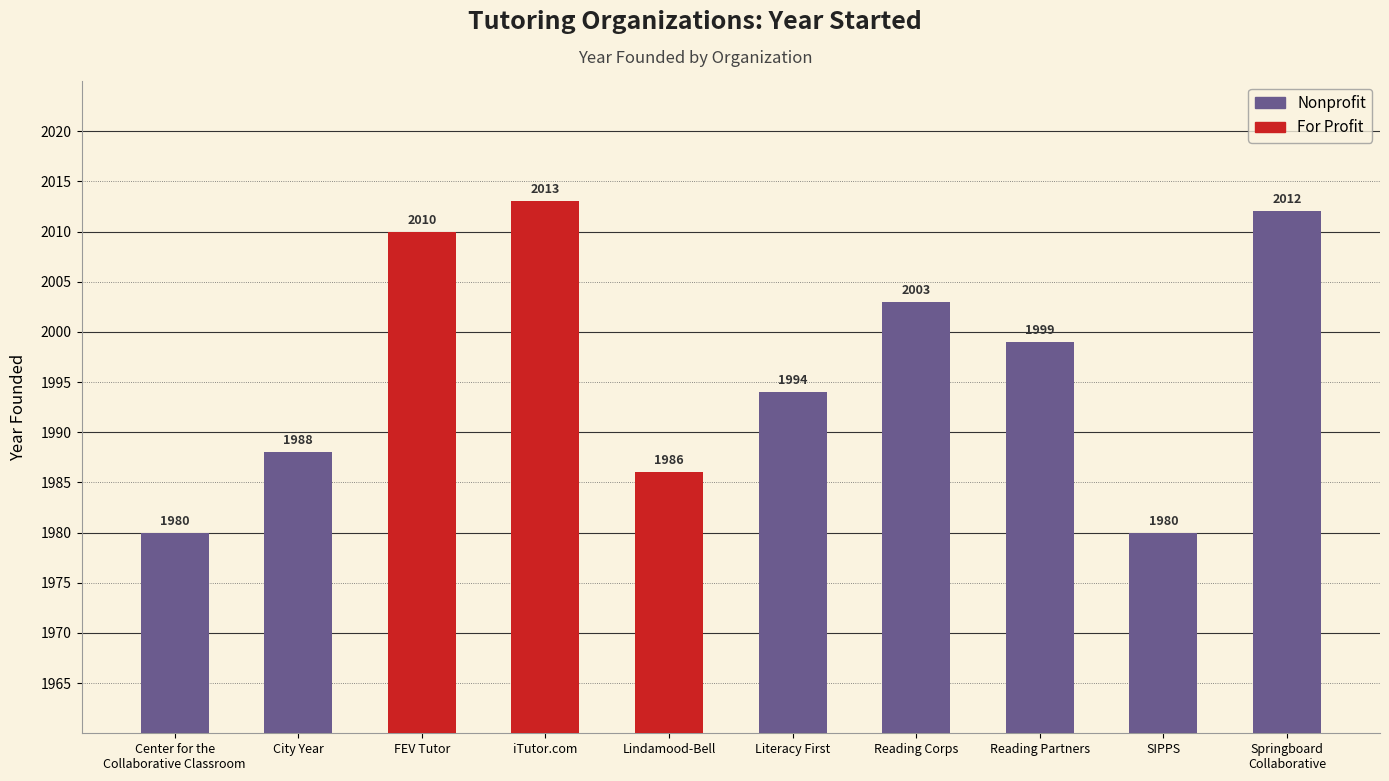

Which label corresponds to the largest value in the chart?

iTutor.com